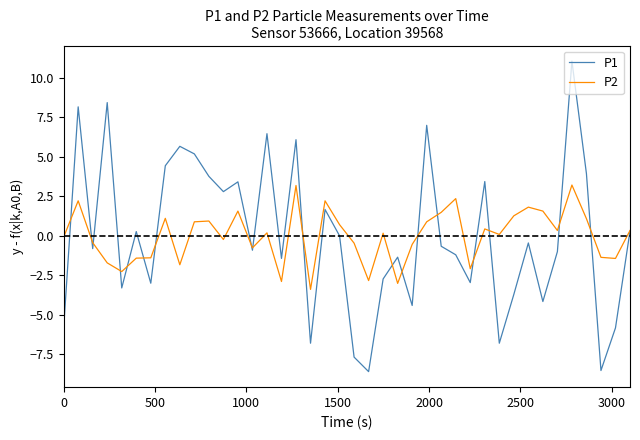

Rank the series by their maximum value, from highest to lowest.

P1, P2